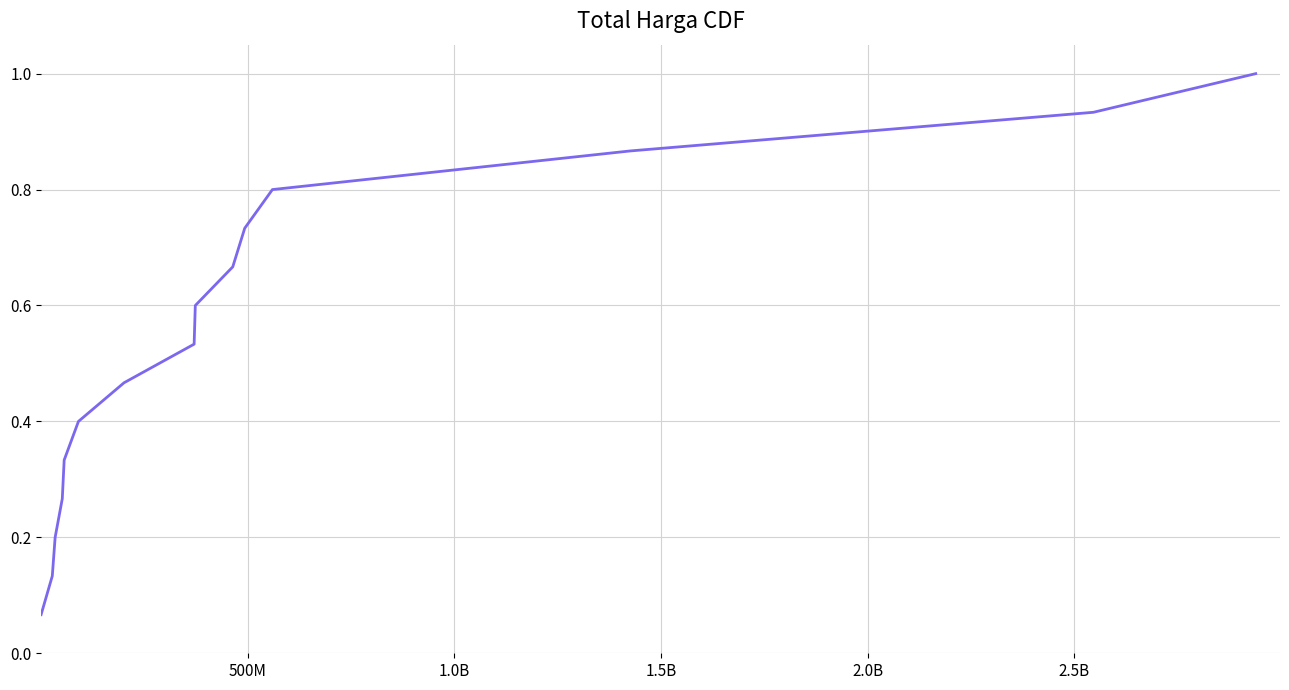

What is the sum of all values?

8.0